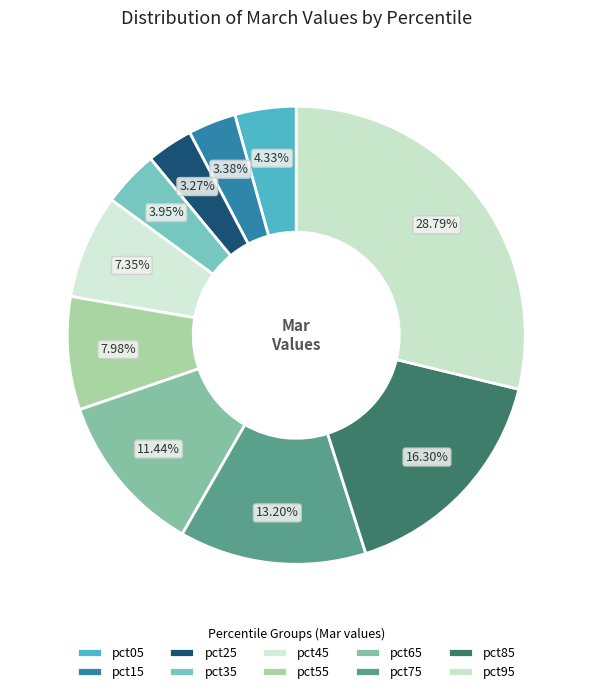

How many slices are in this pie chart?

10